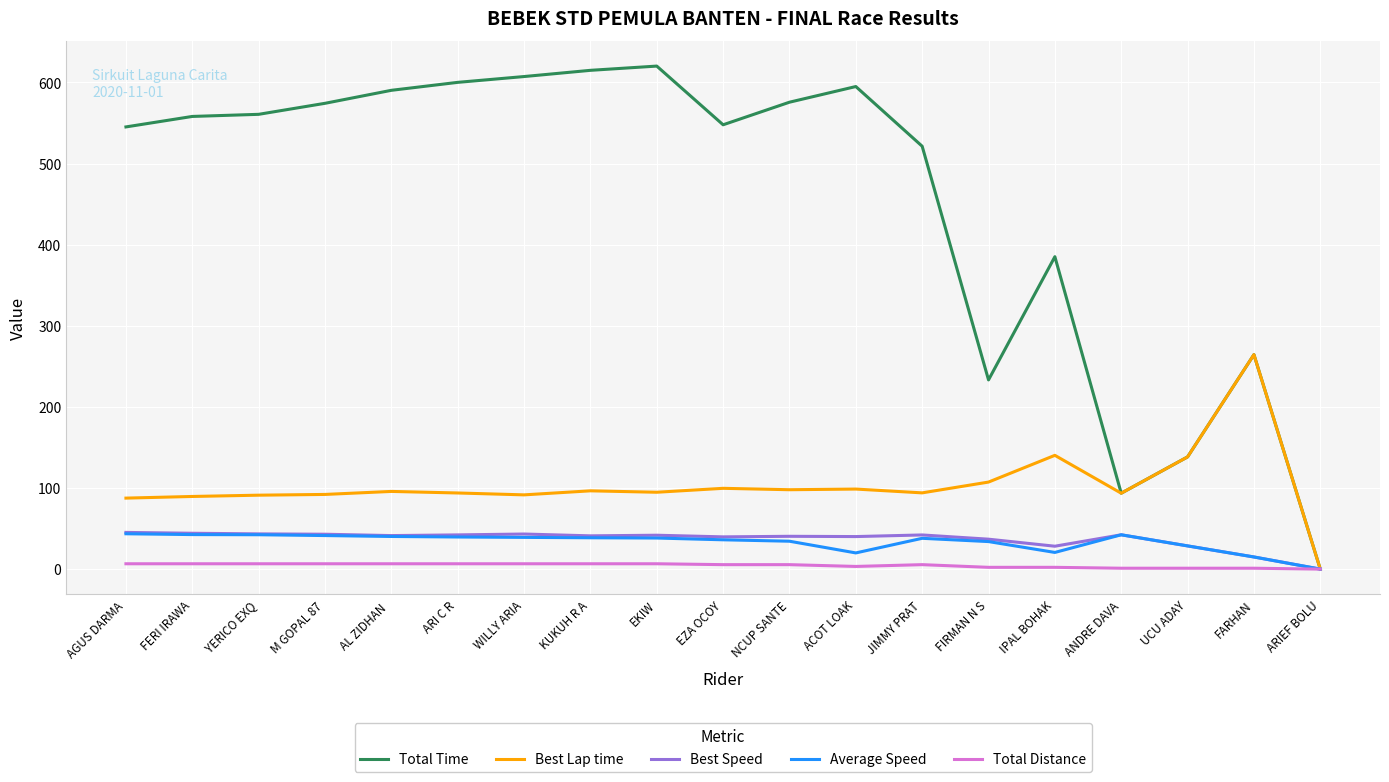

What is the spread (max minus min) of values at M GOPAL 87?

567.7